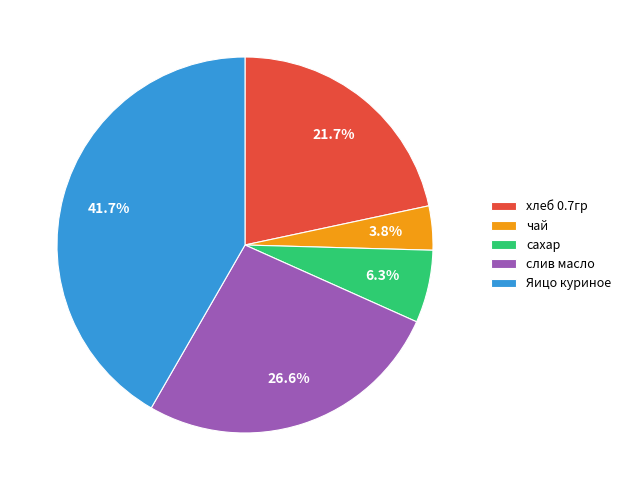

Approximately how many times larger is the value at Яицо куриное compared to чай?

11.0